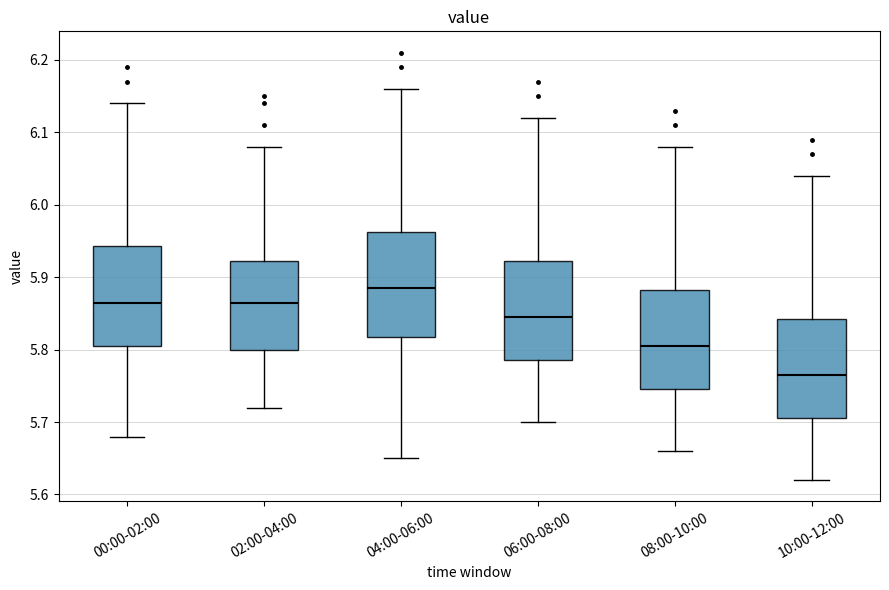

Reading left to right, read every box against the y-axis: the position of its median line, the range the box covers, and the ends of its whiskers. The values are not printed on the chart, so give them approximately, as read against the axis.

00:00-02:00: median 5.87, box 5.81 to 5.94, whiskers 5.68 to 6.14
02:00-04:00: median 5.87, box 5.80 to 5.92, whiskers 5.72 to 6.08
04:00-06:00: median 5.89, box 5.82 to 5.96, whiskers 5.65 to 6.16
06:00-08:00: median 5.85, box 5.79 to 5.92, whiskers 5.70 to 6.12
08:00-10:00: median 5.81, box 5.75 to 5.88, whiskers 5.66 to 6.08
10:00-12:00: median 5.77, box 5.71 to 5.84, whiskers 5.62 to 6.04